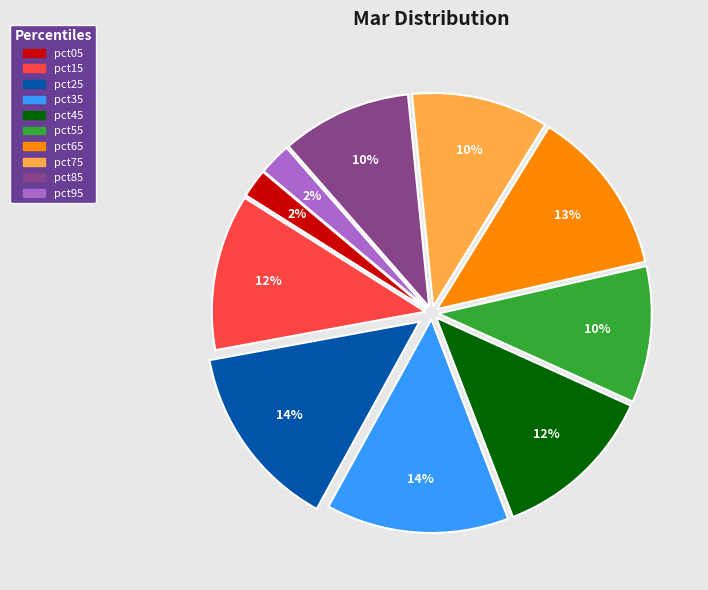

Does pct75 represent more than half of the total?

No